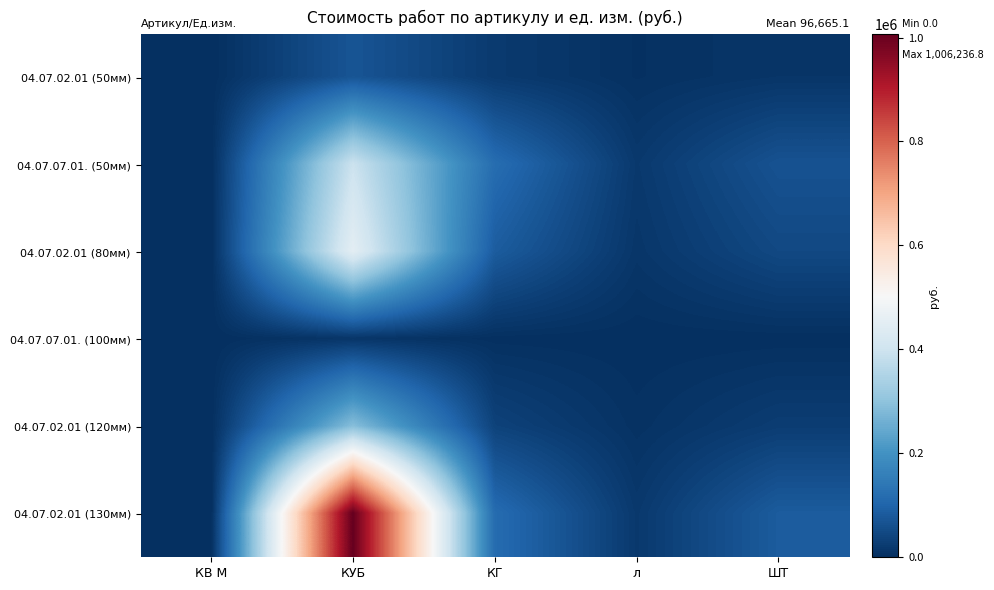

At how many categories does at least one series exceed 738940?

1